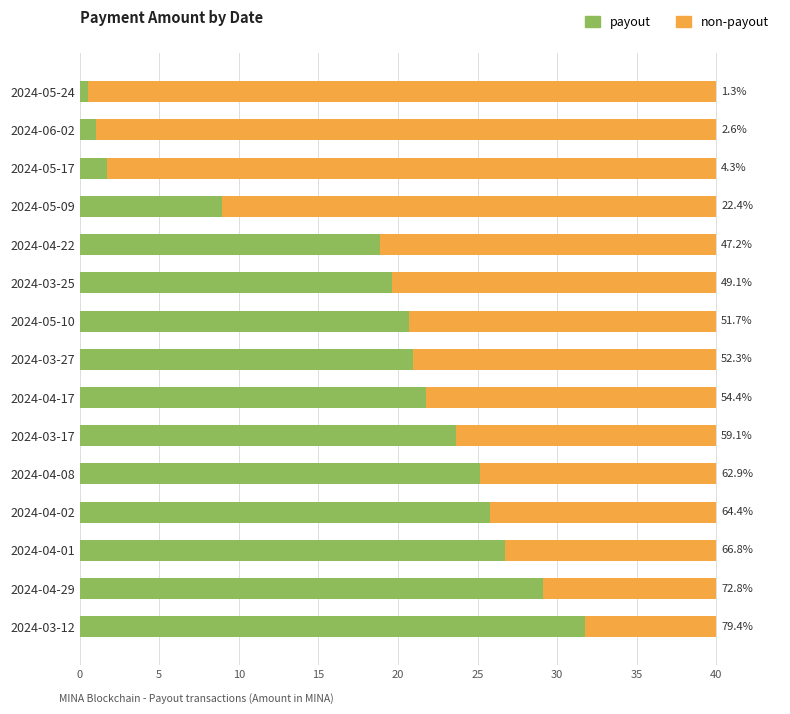

What are all the series names shown in the legend?

payout, non-payout